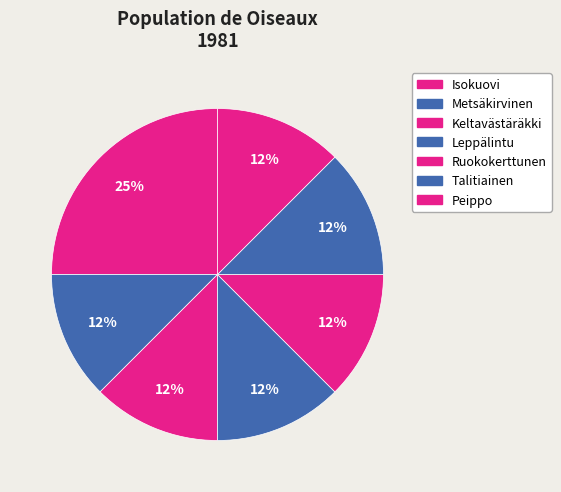

How many segments does this pie chart have?

7